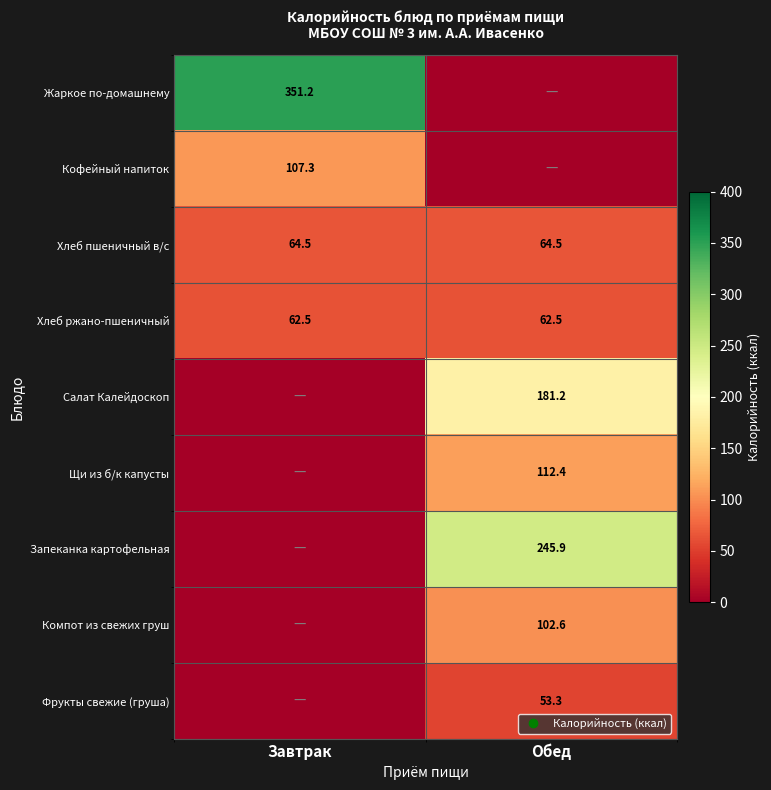

How many positive values does the Салат Калейдоскоп series have?

1